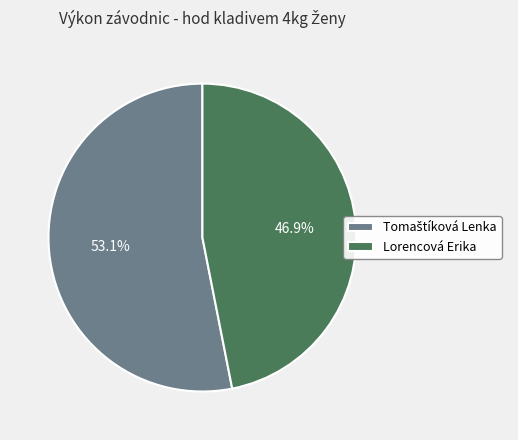

Is there any slice that represents more than half of the pie?

Yes